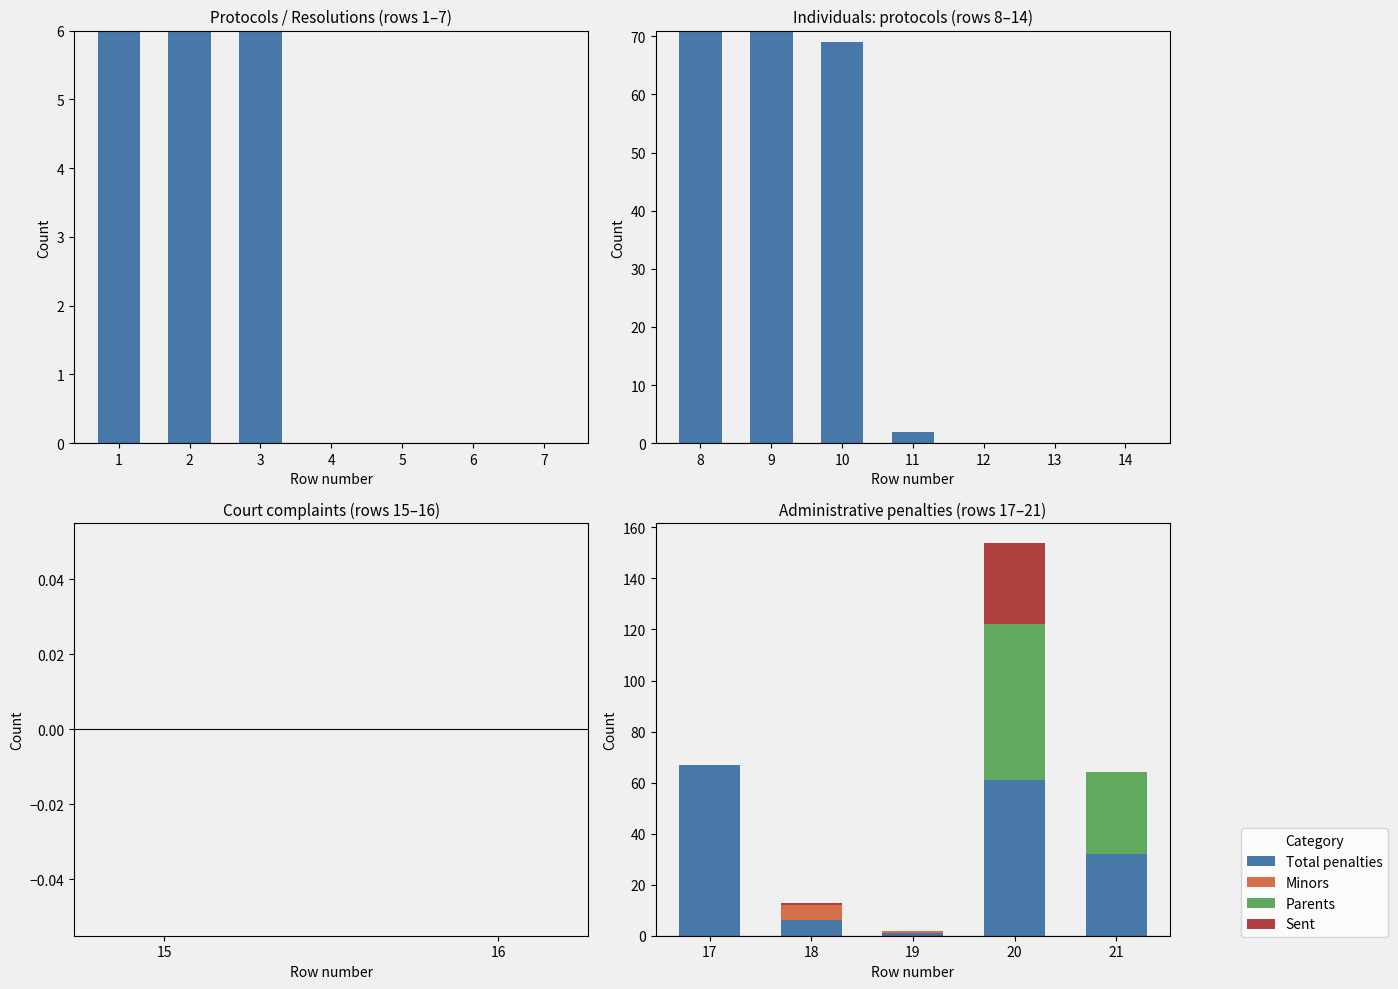

Which category has the highest value across all series?

8